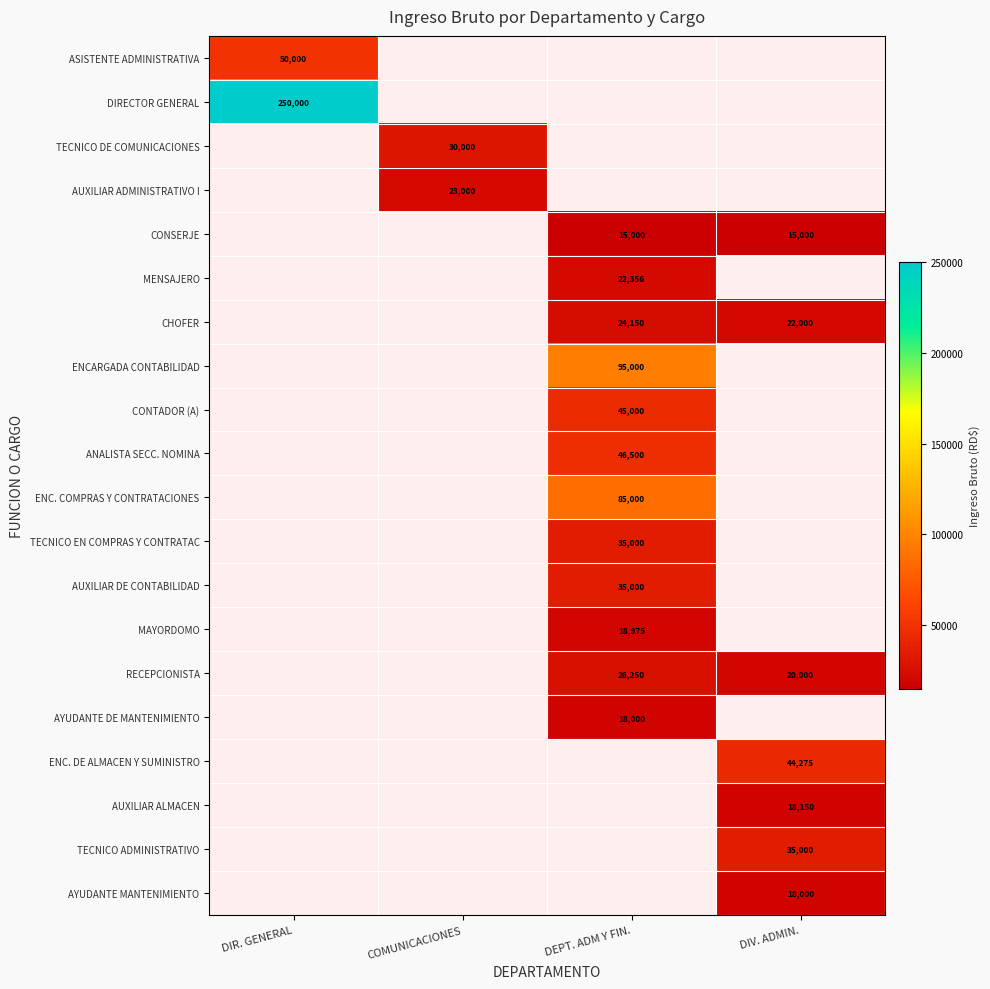

True or false: ENC. DE ALMACEN Y SUMINISTRO has a value of 44275 at DIV. ADMIN..

True